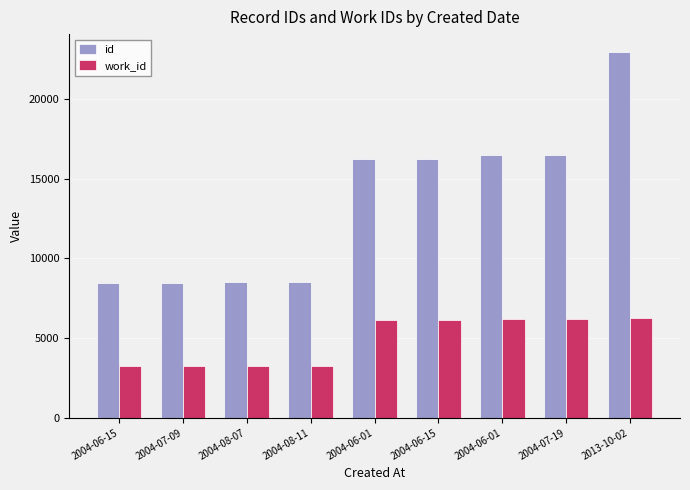

Reading right to left, what are all the values shown in this chart?

id: 22910	16458	16457	16203	16202	8492	8481	8454	8445
work_id: 6262	6213	6213	6146	6145	3240	3231	3217	3215